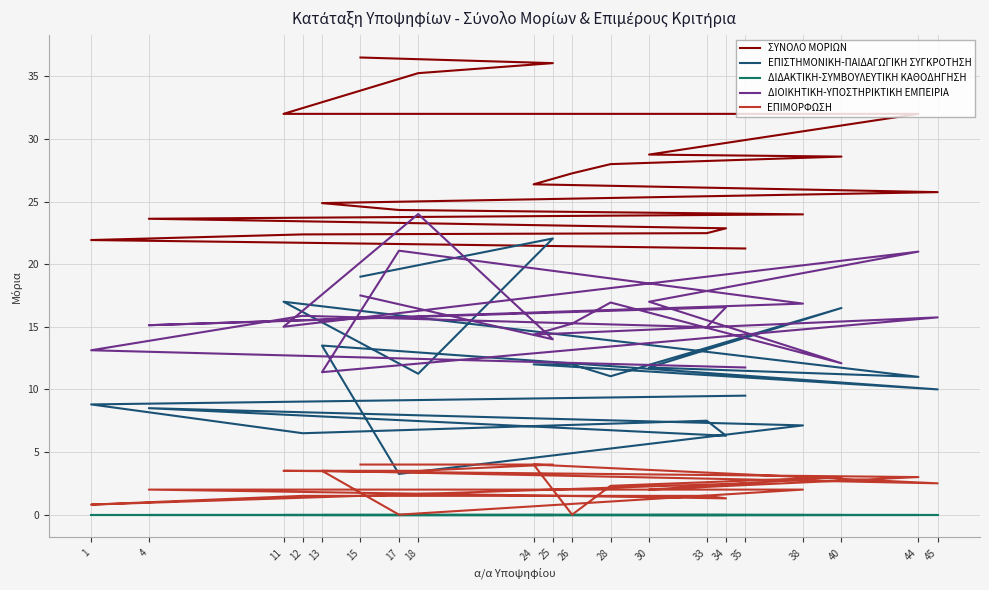

True or false: ΔΙΟΙΚΗΤΙΚΗ-ΥΠΟΣΤΗΡΙΚΤΙΚΗ ΕΜΠΕΙΡΙΑ and ΔΙΔΑΚΤΙΚΗ-ΣΥΜΒΟΥΛΕΥΤΙΚΗ ΚΑΘΟΔΗΓΗΣΗ intersect in this chart.

False